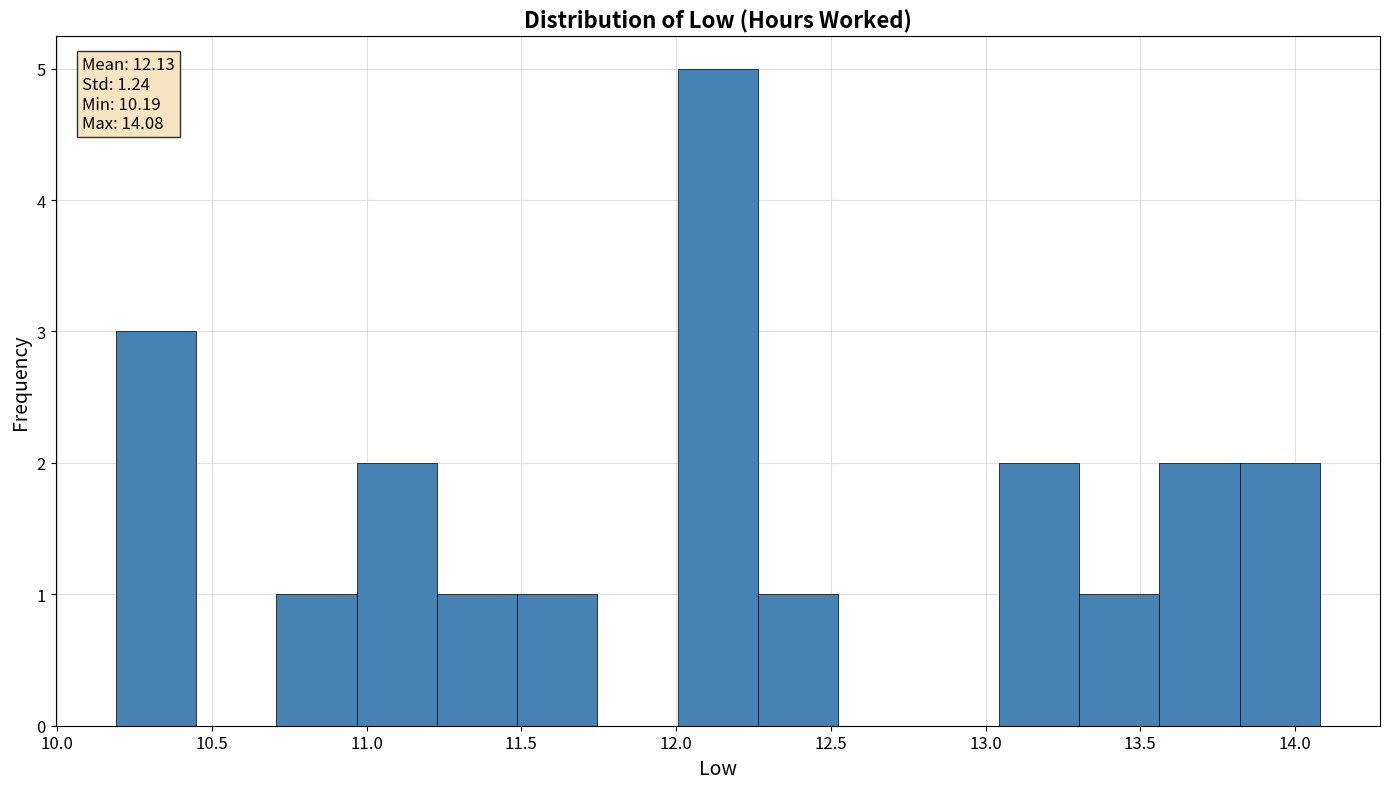

Which range on the x-axis has the tallest bar?

12.00 to 12.25